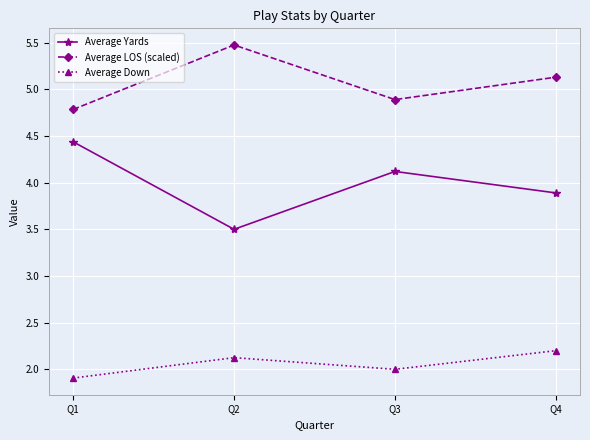

Reading right to left, transcribe all the data shown in this chart.

Average Yards: Q4=3.9	Q3=4.1	Q2=3.5	Q1=4.4
Average LOS (scaled): Q4=5.1	Q3=4.9	Q2=5.5	Q1=4.8
Average Down: Q4=2.2	Q3=2.0	Q2=2.1	Q1=1.9